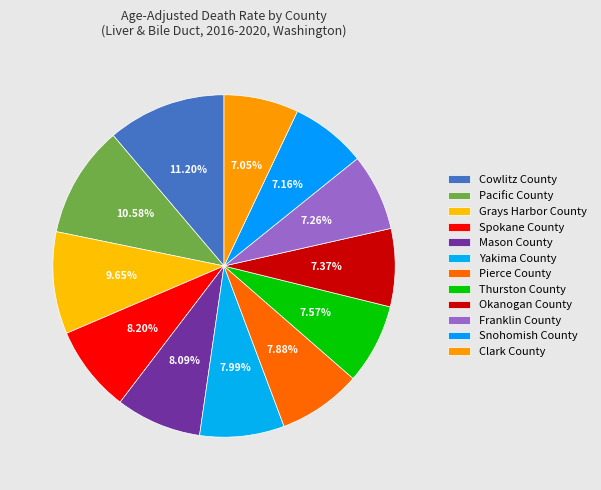

Count the number of slices in the pie.

12